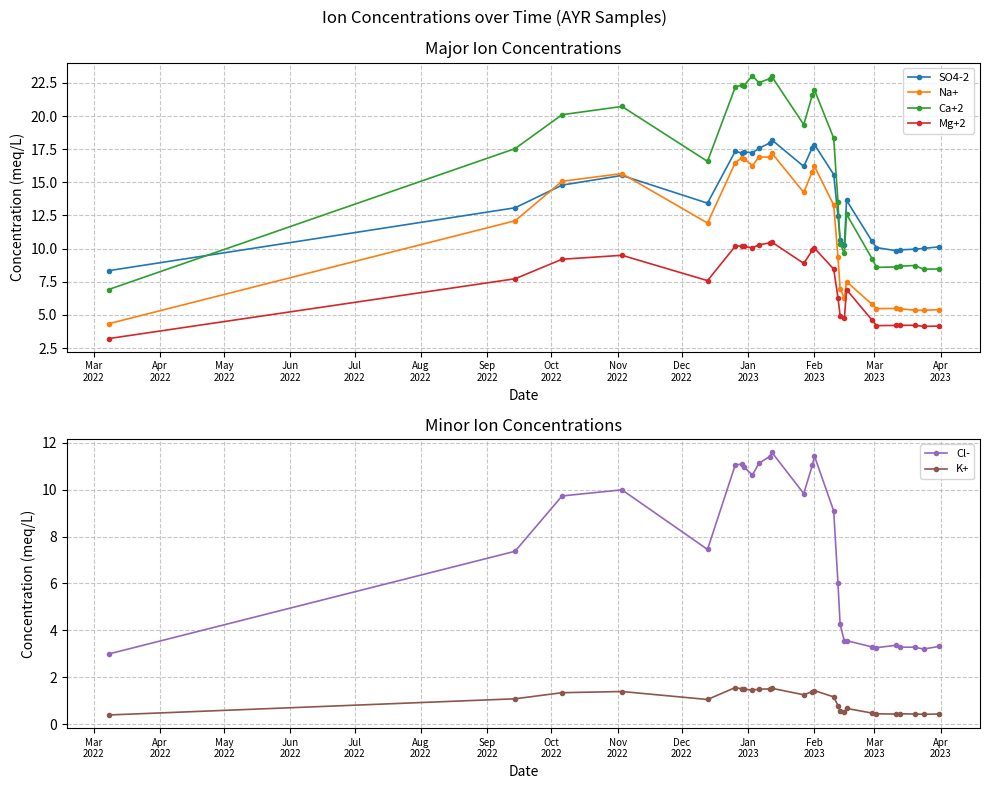

True or false: Ca+2 and Mg+2 cross at least once.

False